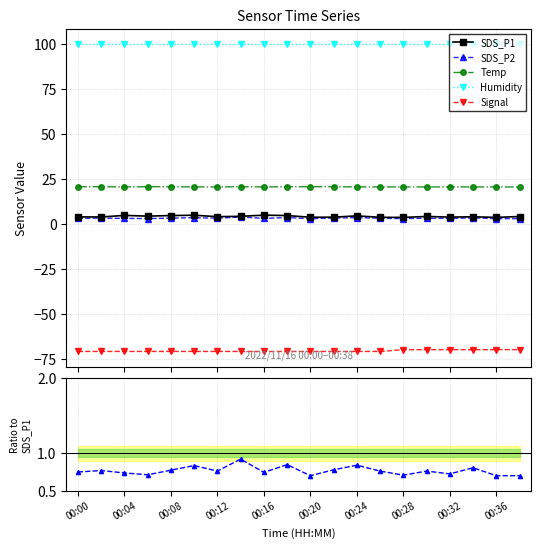

What is the difference between the SDS_P1 values at 18 and 13?

0.1